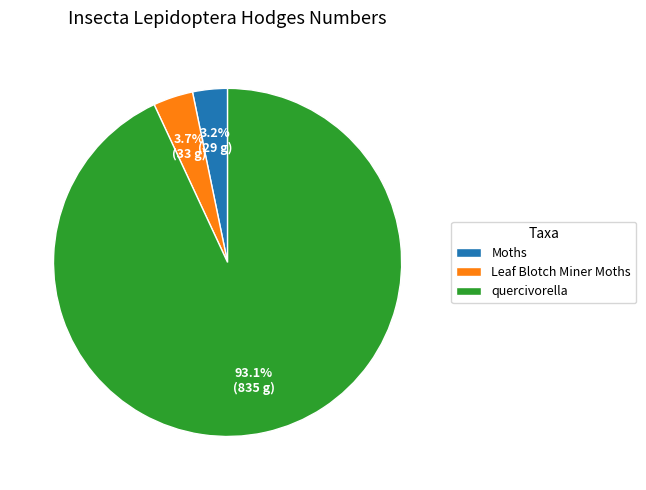

Is the sum of quercivorella and Leaf Blotch Miner Moths greater than half?

Yes